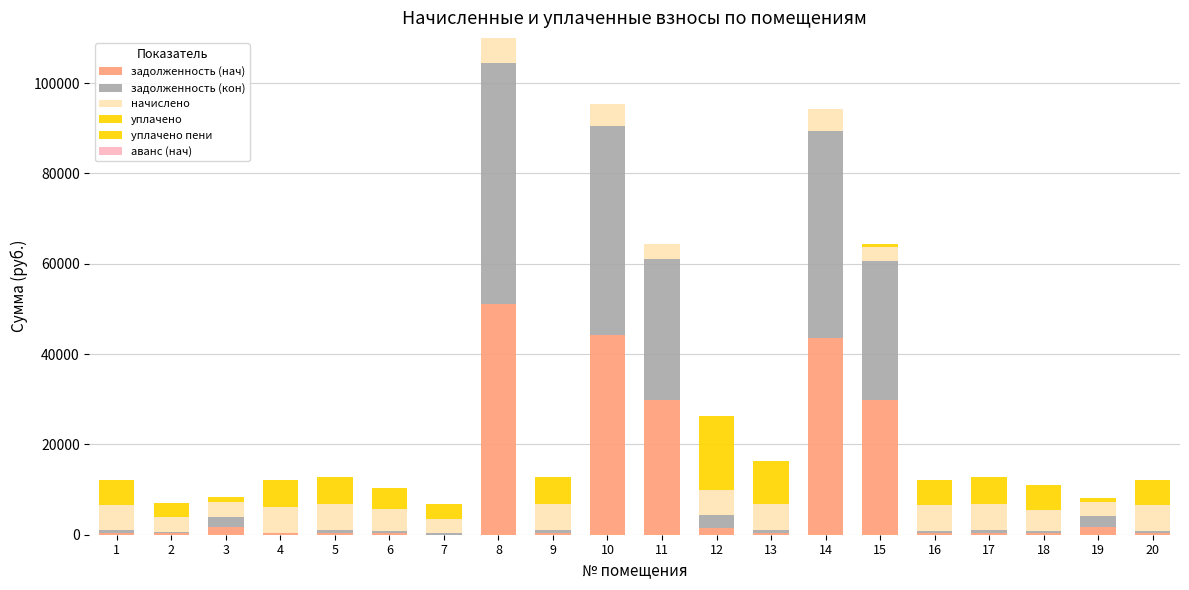

Are the bars grouped side by side (vs. stacked)?

No